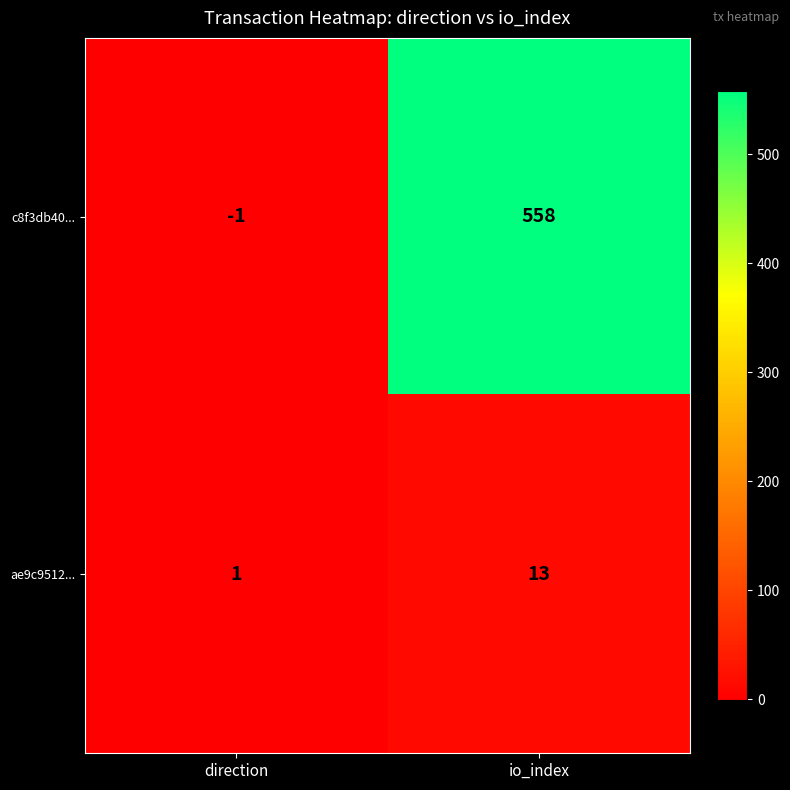

What is the approximate value of ae9c9512... at io_index?

13